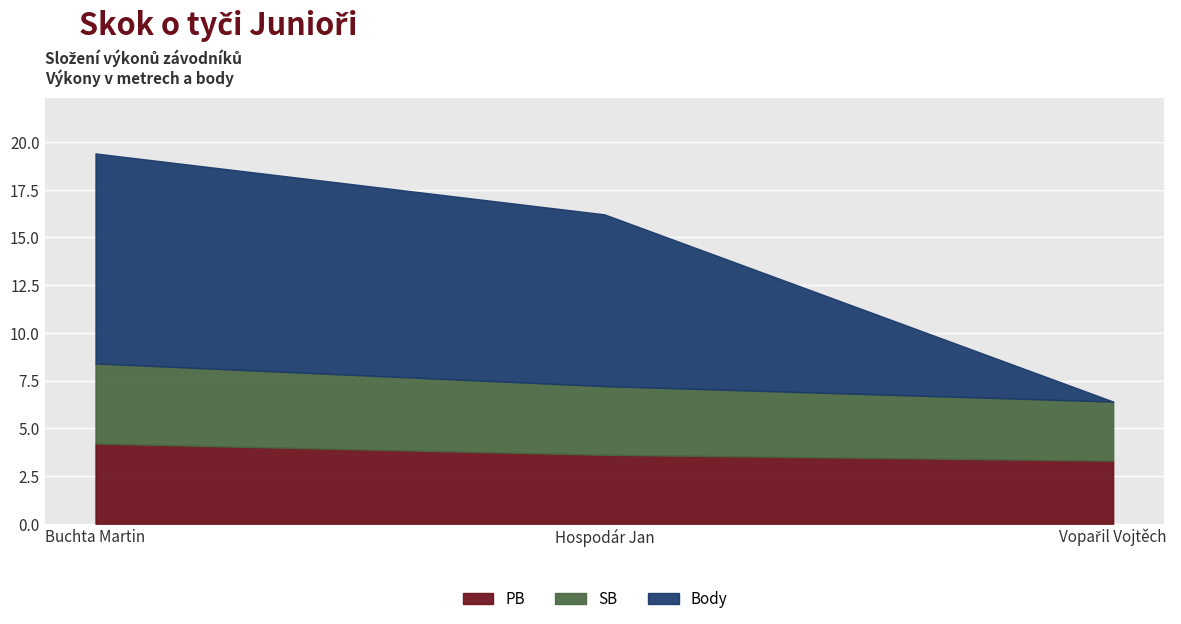

What is the minimum value for PB?

3.3